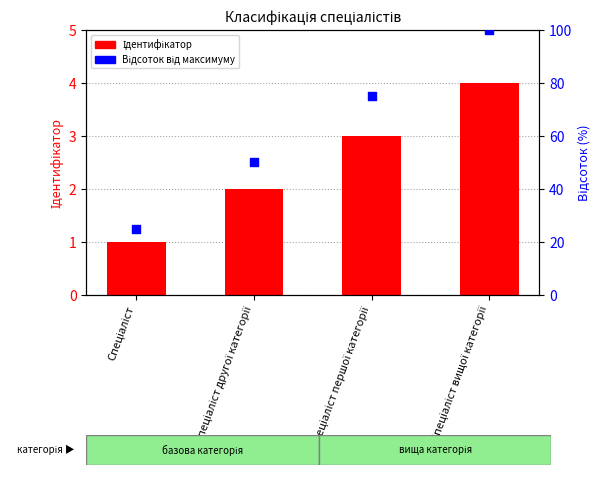

Which series has the widest spread of Y values?

Відсоток від максимуму